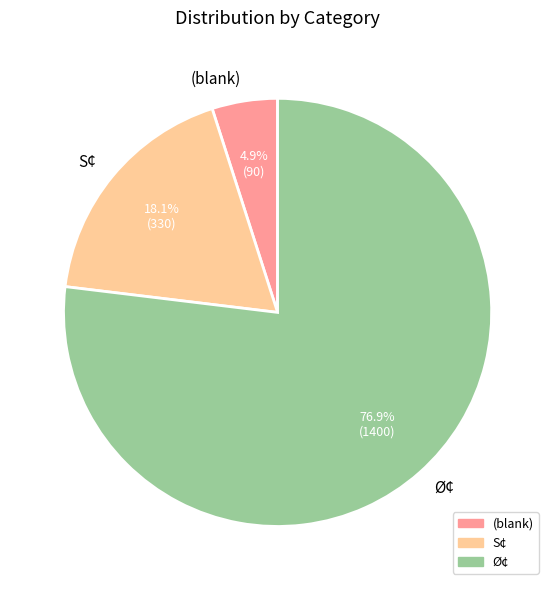

What percentage is the Ø¢ slice, to the nearest percent?

77%